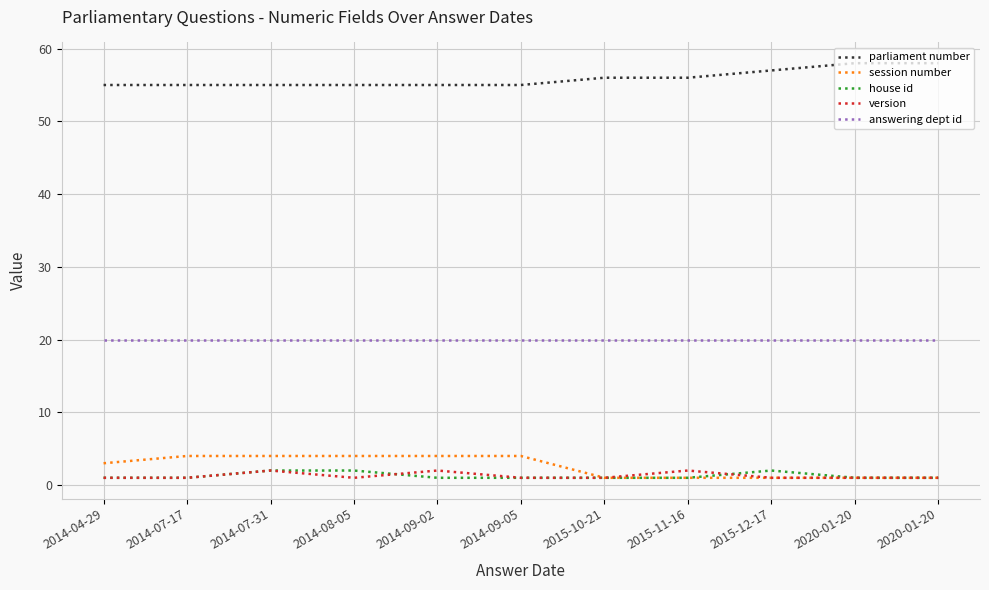

Does the chart display data point markers on the line(s)?

No